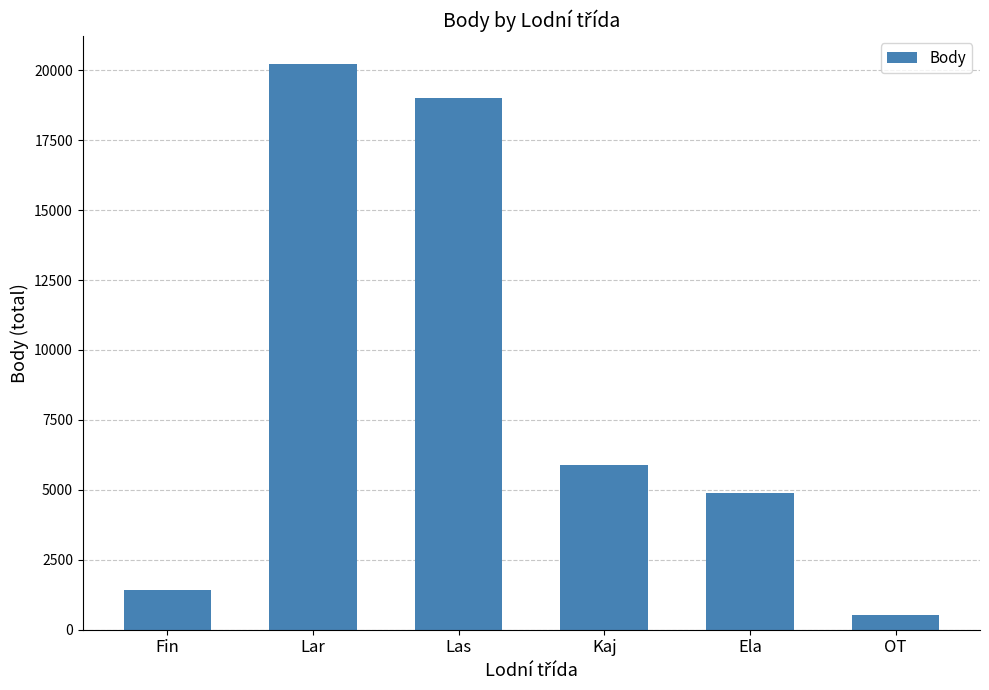

How many data points does each series have?

6